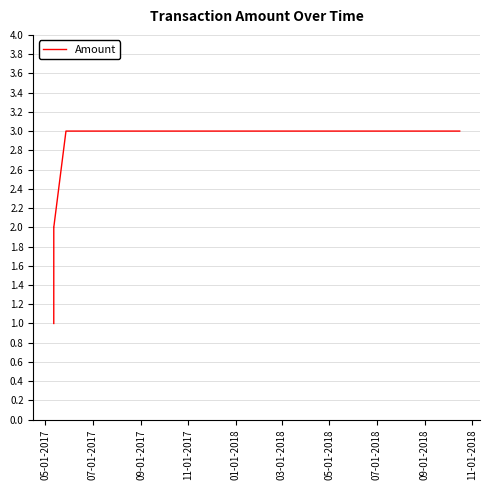

How many values are below 2?

1